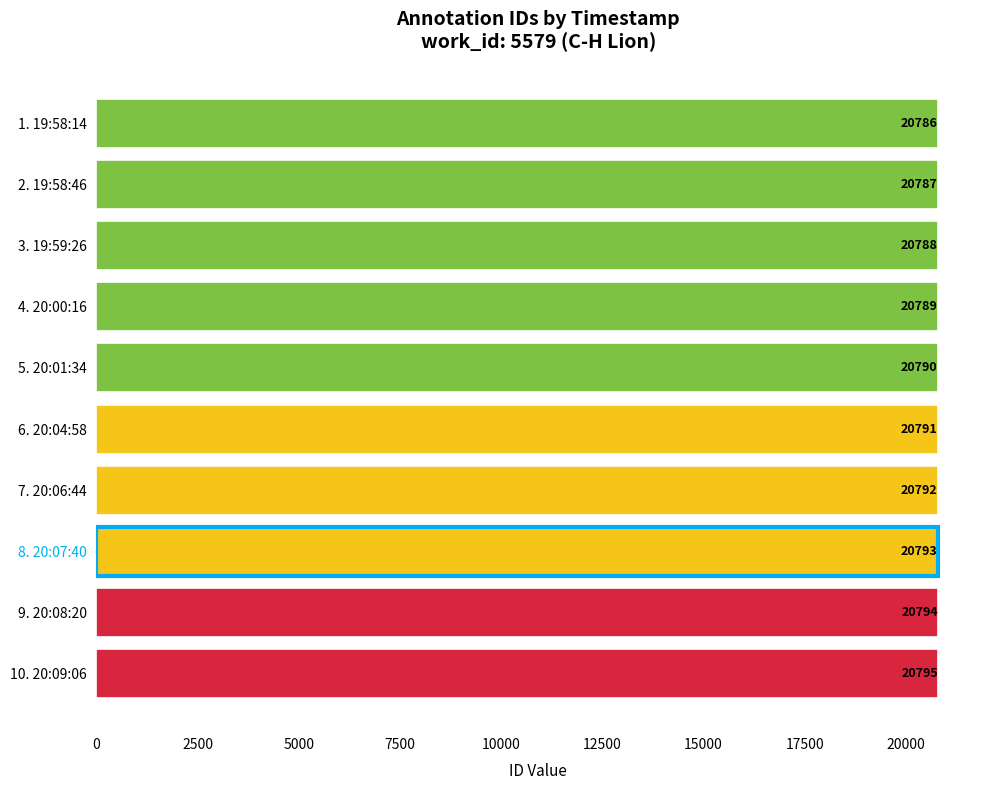

What is the approximate value at 1. 19:58:14?

20786